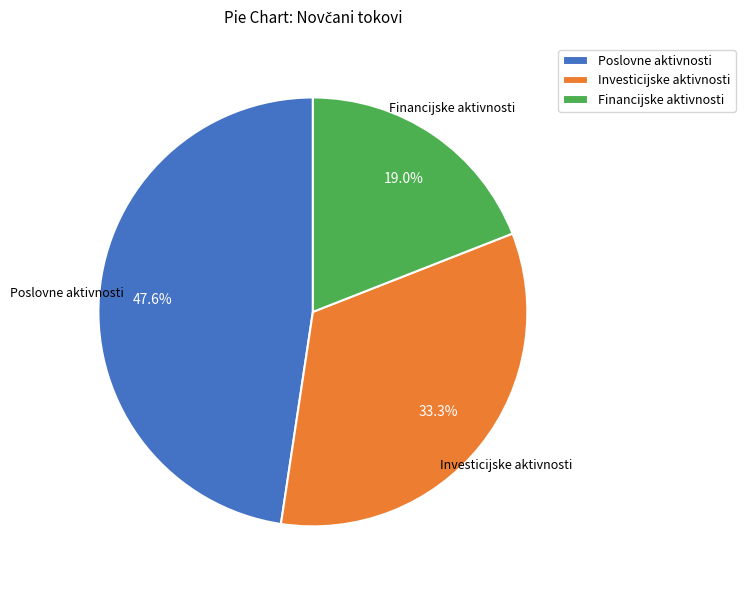

Which has a higher value, Financijske aktivnosti or Poslovne aktivnosti?

Poslovne aktivnosti